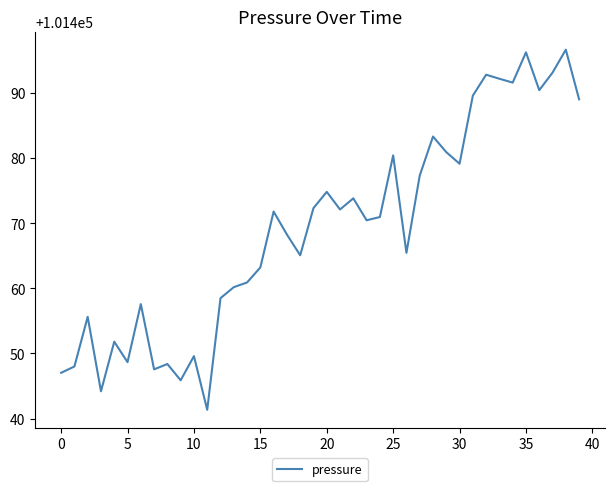

What is the maximum value shown in the chart?

101496.7